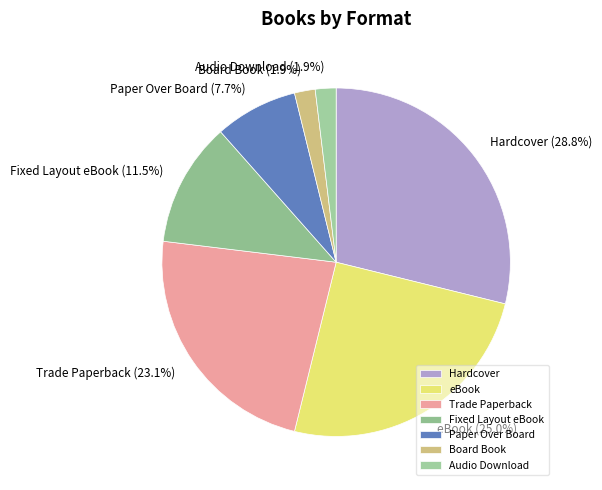

Do Audio Download and eBook together represent more than half of the pie?

No